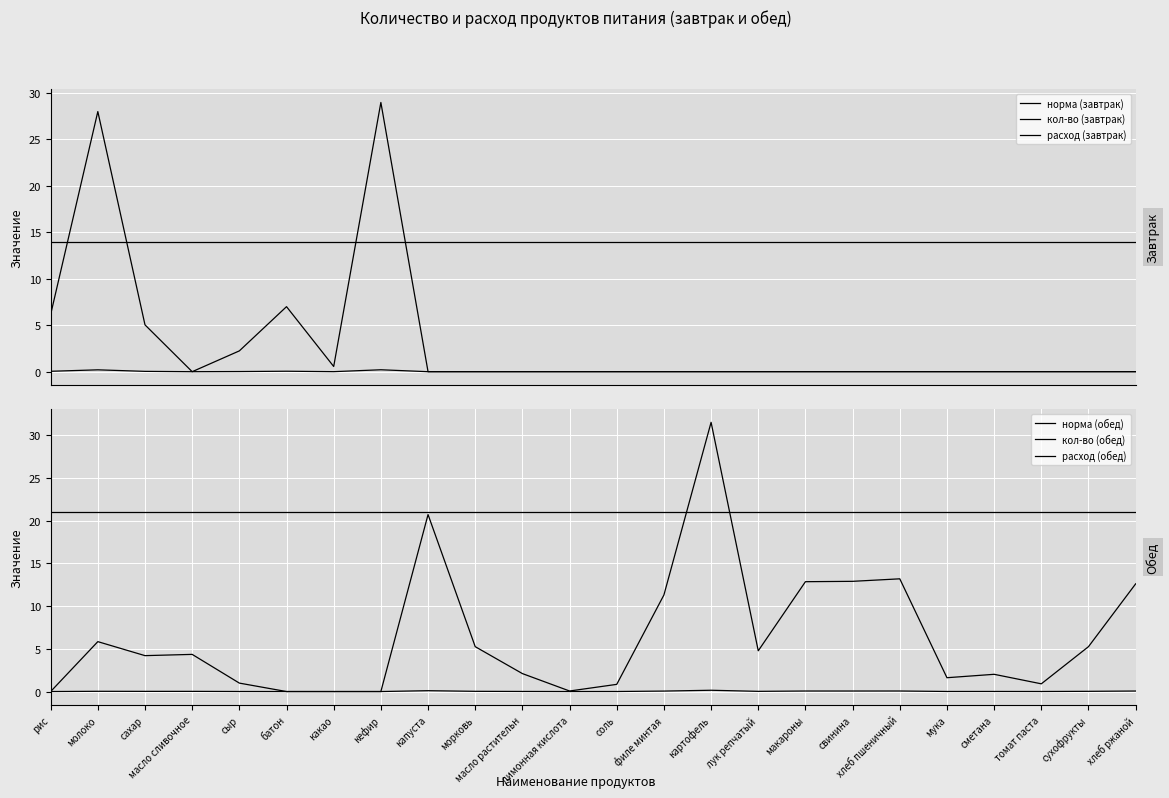

Reading right to left, extract all data points from this chart.

норма (завтрак): хлеб ржаной=0.0	сухофрукты=0.0	томат паста=0.0	сметана=0.0	мука=0.0	хлеб пшеничный=0.0	свинина=0.0	макароны=0.0	лук репчатый=0.0	картофель=0.0	филе минтая=0.0	соль=0.0	лимонная кислота=0.0	масло растительн=0.0	морковь=0.0	капуста=0.0	кефир=0.2	какао=0.0	батон=0.1	сыр=0.0	масло сливочное=0.0	сахар=0.0	молоко=0.2	рис=0.0
кол-во (завтрак): хлеб ржаной=14.0	сухофрукты=14.0	томат паста=14.0	сметана=14.0	мука=14.0	хлеб пшеничный=14.0	свинина=14.0	макароны=14.0	лук репчатый=14.0	картофель=14.0	филе минтая=14.0	соль=14.0	лимонная кислота=14.0	масло растительн=14.0	морковь=14.0	капуста=14.0	кефир=14.0	какао=14.0	батон=14.0	сыр=14.0	масло сливочное=14.0	сахар=14.0	молоко=14.0	рис=14.0
расход (завтрак): хлеб ржаной=0.0	сухофрукты=0.0	томат паста=0.0	сметана=0.0	мука=0.0	хлеб пшеничный=0.0	свинина=0.0	макароны=0.0	лук репчатый=0.0	картофель=0.0	филе минтая=0.0	соль=0.0	лимонная кислота=0.0	масло растительн=0.0	морковь=0.0	капуста=0.0	кефир=29.0	какао=0.6	батон=7.0	сыр=2.2	масло сливочное=0.0	сахар=5.0	молоко=28.0	рис=6.2
норма (обед): хлеб ржаной=0.1	сухофрукты=0.0	томат паста=0.0	сметана=0.0	мука=0.0	хлеб пшеничный=0.1	свинина=0.1	макароны=0.1	лук репчатый=0.0	картофель=0.1	филе минтая=0.1	соль=0.0	лимонная кислота=0.0	масло растительн=0.0	морковь=0.0	капуста=0.1	кефир=0.0	какао=0.0	батон=0.0	сыр=0.0	масло сливочное=0.0	сахар=0.0	молоко=0.0	рис=0.0
кол-во (обед): хлеб ржаной=21.0	сухофрукты=21.0	томат паста=21.0	сметана=21.0	мука=21.0	хлеб пшеничный=21.0	свинина=21.0	макароны=21.0	лук репчатый=21.0	картофель=21.0	филе минтая=21.0	соль=21.0	лимонная кислота=21.0	масло растительн=21.0	морковь=21.0	капуста=21.0	кефир=21.0	какао=21.0	батон=21.0	сыр=21.0	масло сливочное=21.0	сахар=21.0	молоко=21.0	рис=21.0
расход (обед): хлеб ржаной=12.6	сухофрукты=5.2	томат паста=0.9	сметана=2.0	мука=1.6	хлеб пшеничный=13.2	свинина=12.9	макароны=12.9	лук репчатый=4.8	картофель=31.5	филе минтая=11.3	соль=0.8	лимонная кислота=0.1	масло растительн=2.1	морковь=5.2	капуста=20.7	кефир=0.0	какао=0.0	батон=0.0	сыр=1.0	масло сливочное=4.3	сахар=4.2	молоко=5.8	рис=0.0